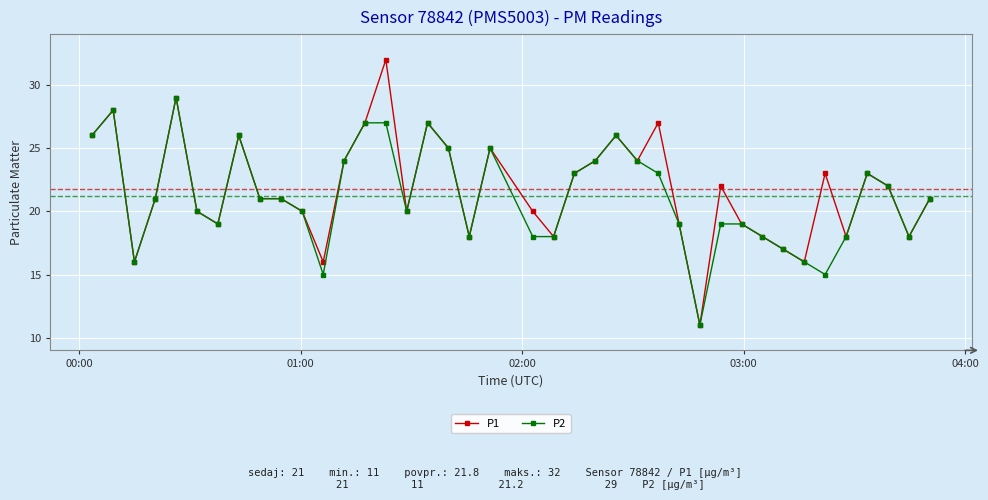

Rank the series by their maximum value, from lowest to highest.

P2, P1